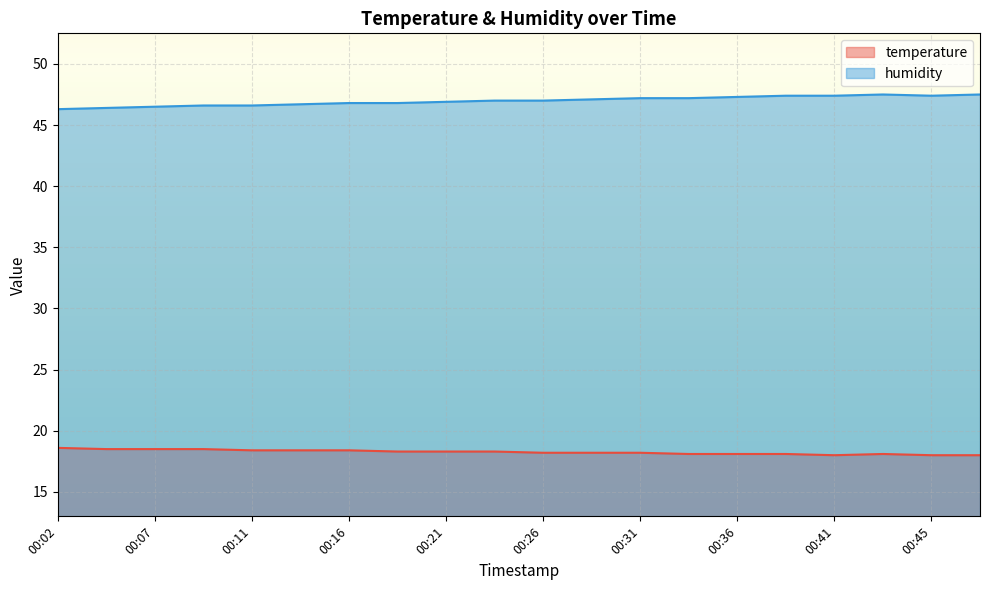

List the series in order of their peak value, lowest first.

temperature, humidity